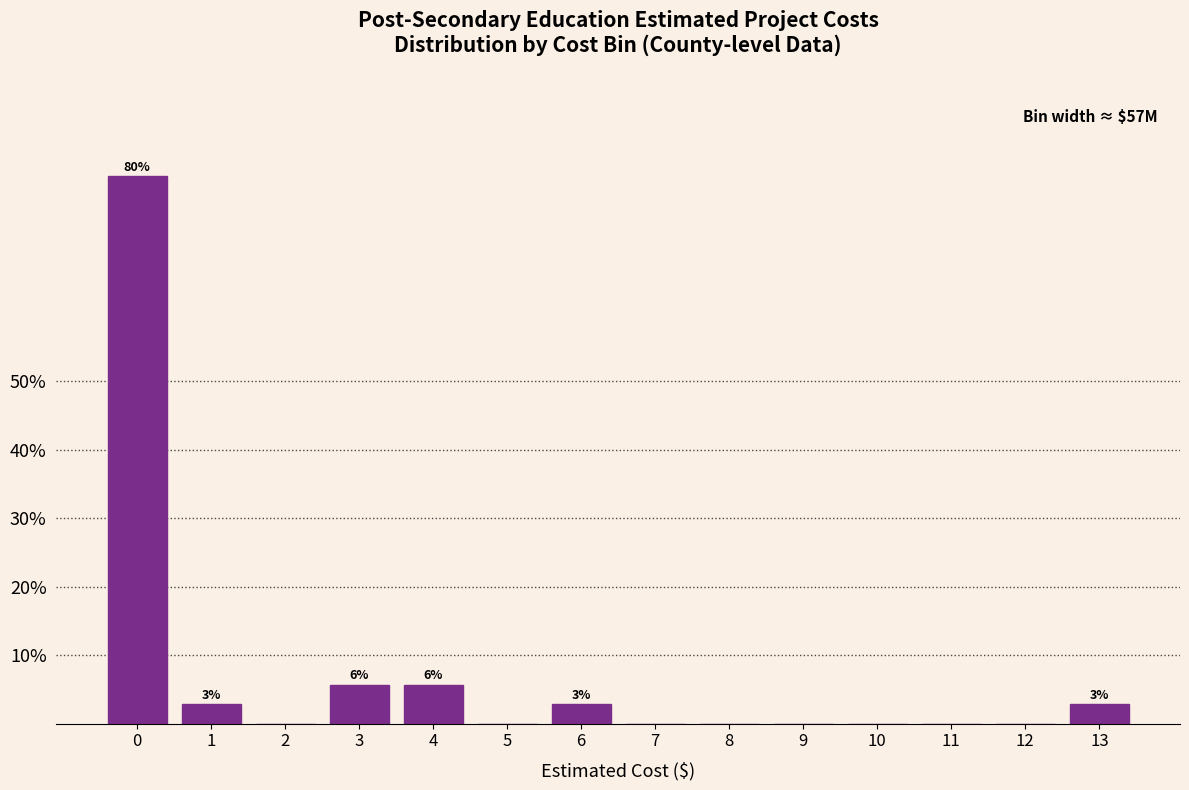

Reading right to left, what are all the values shown in this chart?

13=2.9	12=0.0	11=0.0	10=0.0	9=0.0	8=0.0	7=0.0	6=2.9	5=0.0	4=5.7	3=5.7	2=0.0	1=2.9	0=80.0